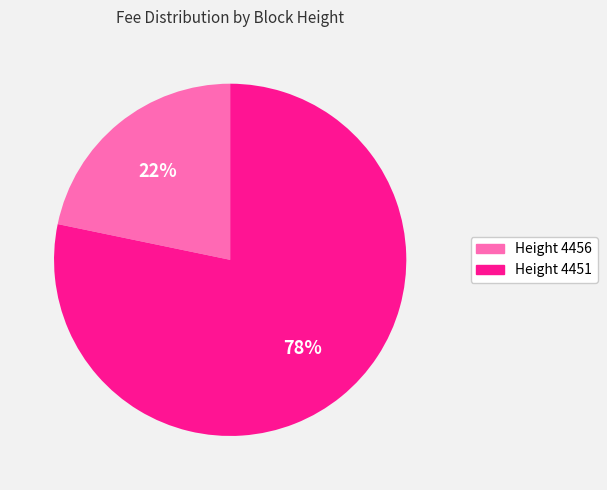

Is there any slice that represents more than half of the pie?

Yes